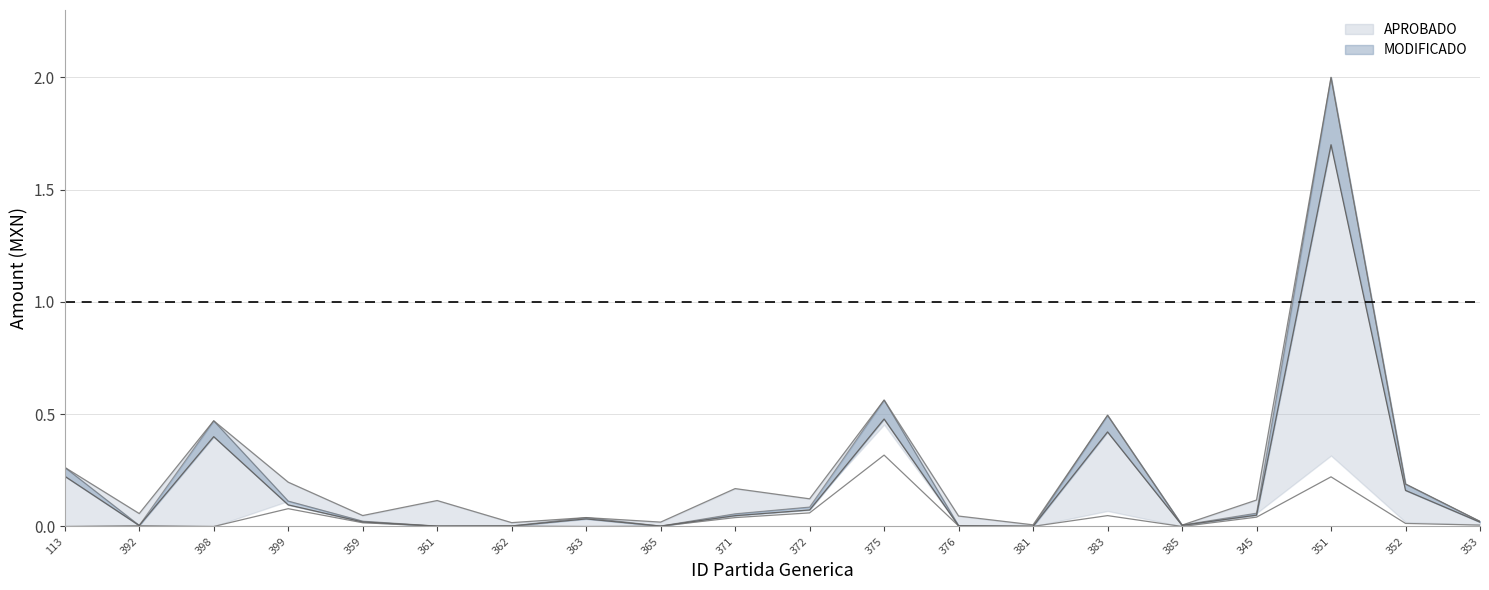

What is the label of the 12th point from the left?

375